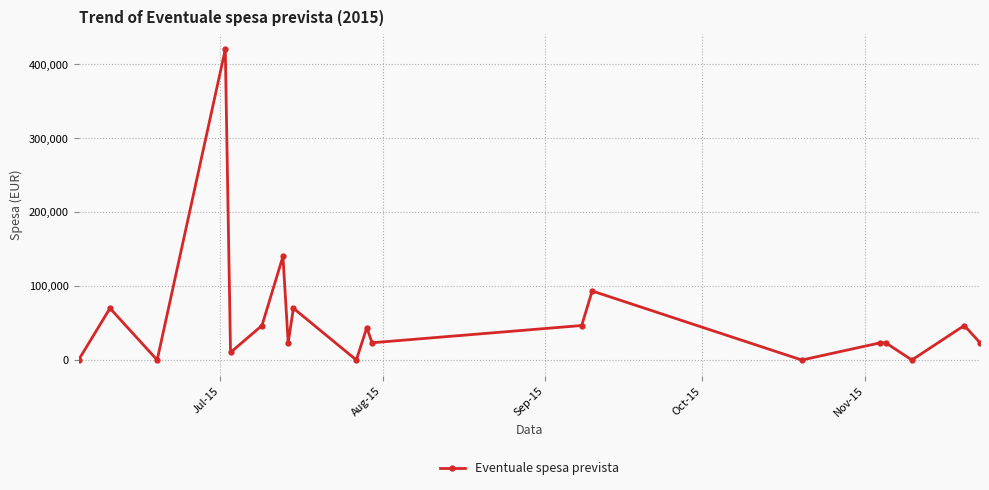

True or false: the data has more than 0 interior local peaks.

True